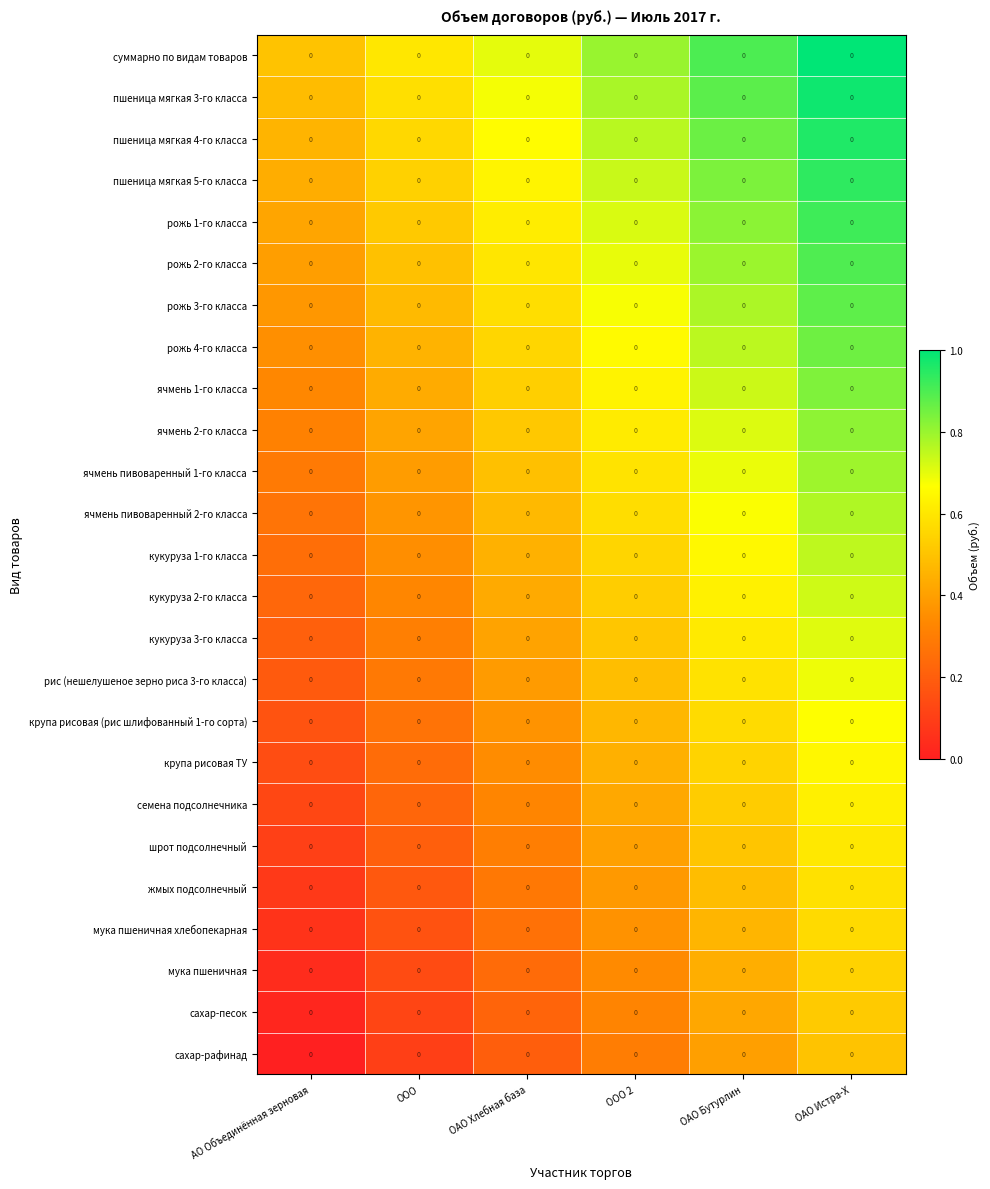

What is the approximate value of ячмень пивоваренный 2-го класса at ОАО Истра-Х?

0.8